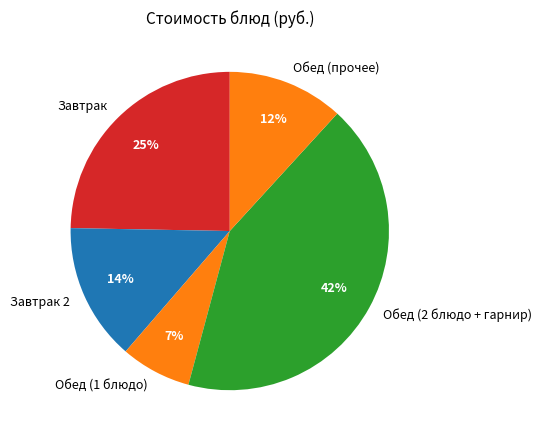

Count the number of slices in the pie.

5